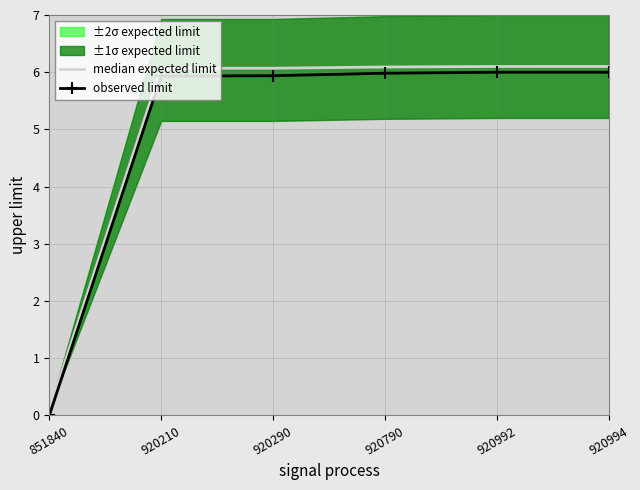

Is this an area chart (filled region under the line)?

No